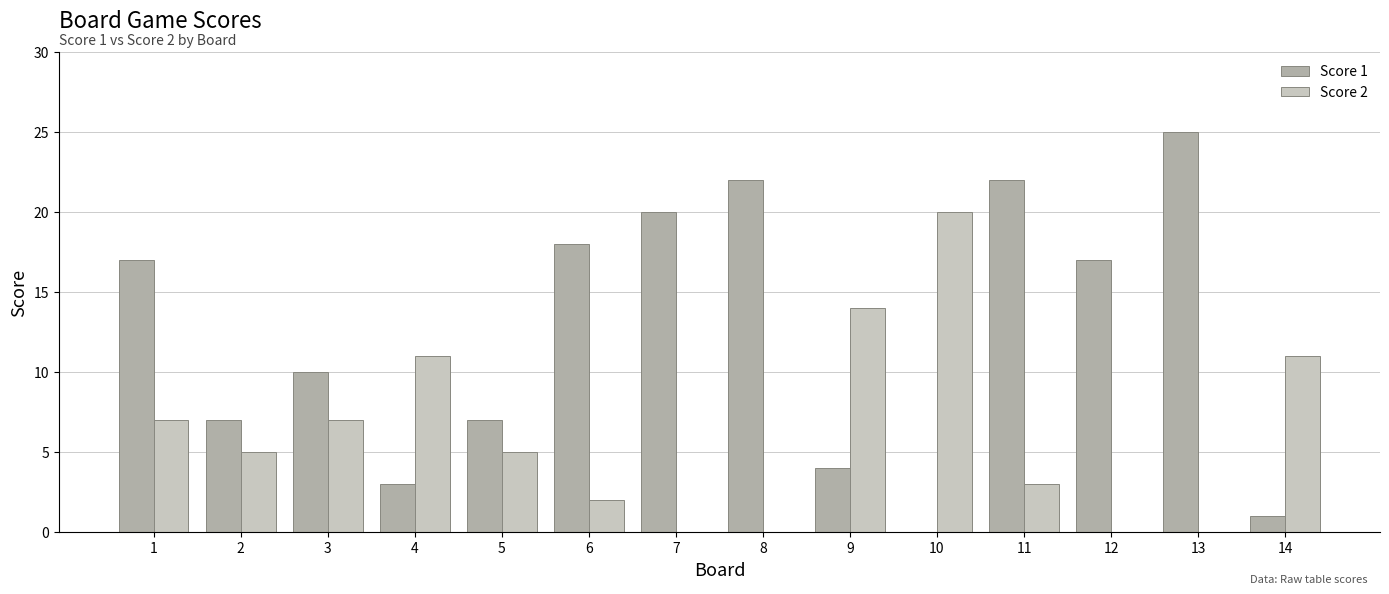

Which series has the largest range (max minus min)?

Score 1